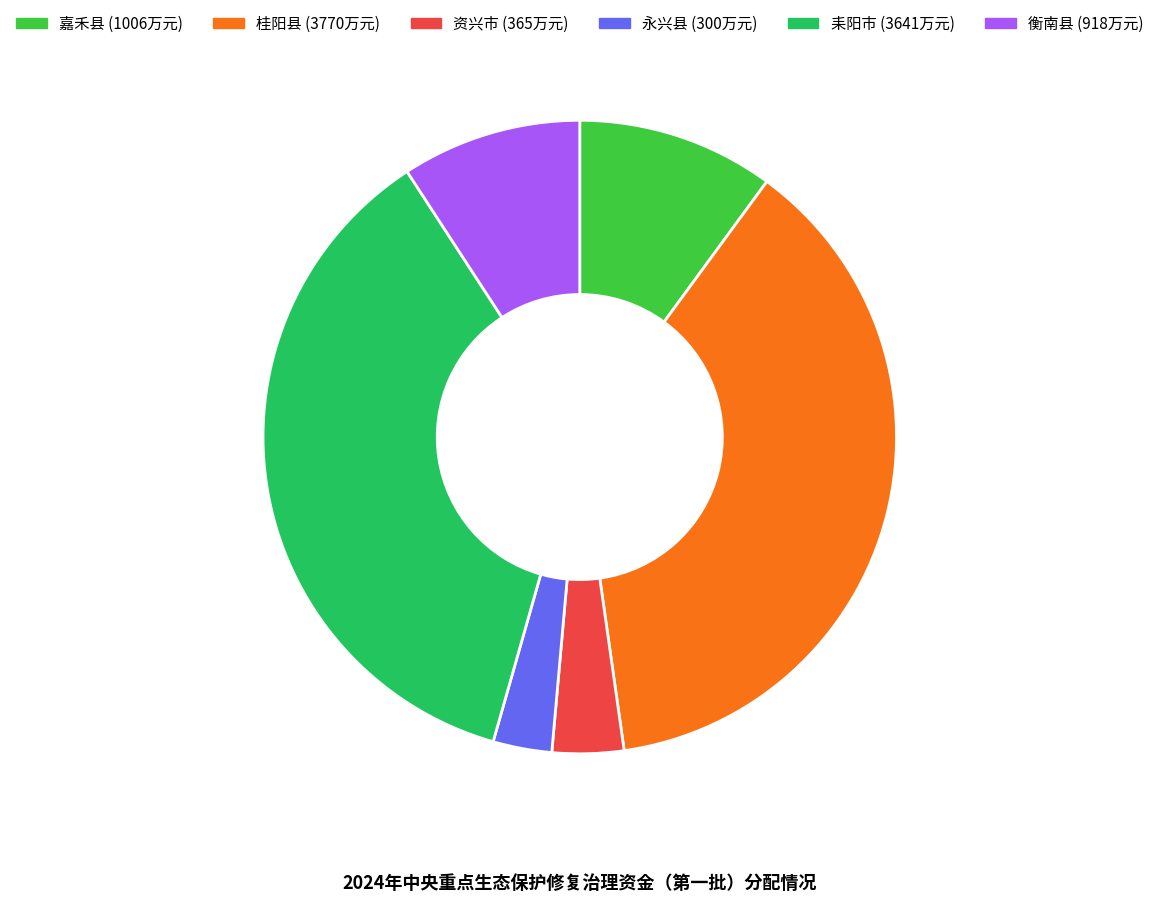

The 嘉禾县 slice represents 10% of the pie. True or false?

True